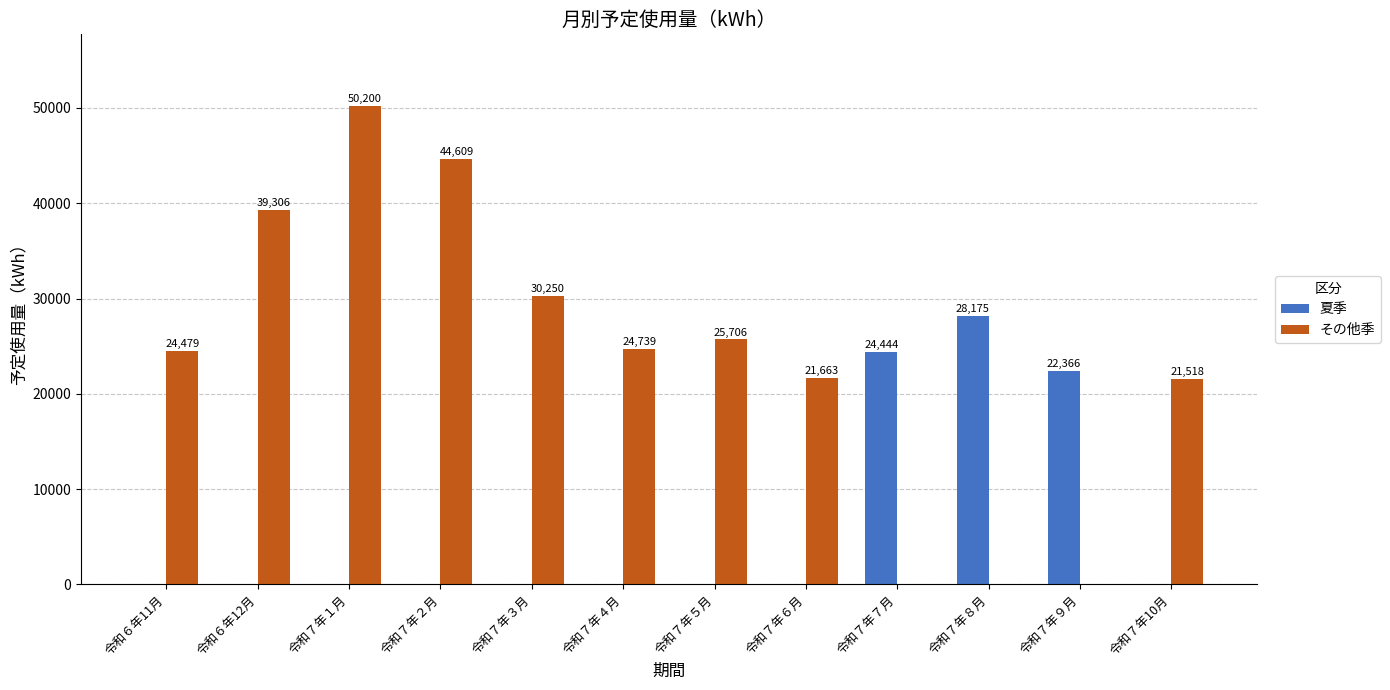

Reading left to right, list all the values displayed in this chart.

夏季: 0	0	0	0	0	0	0	0	24444	28175	22366	0
その他季: 24479	39306	50200	44609	30250	24739	25706	21663	0	0	0	21518